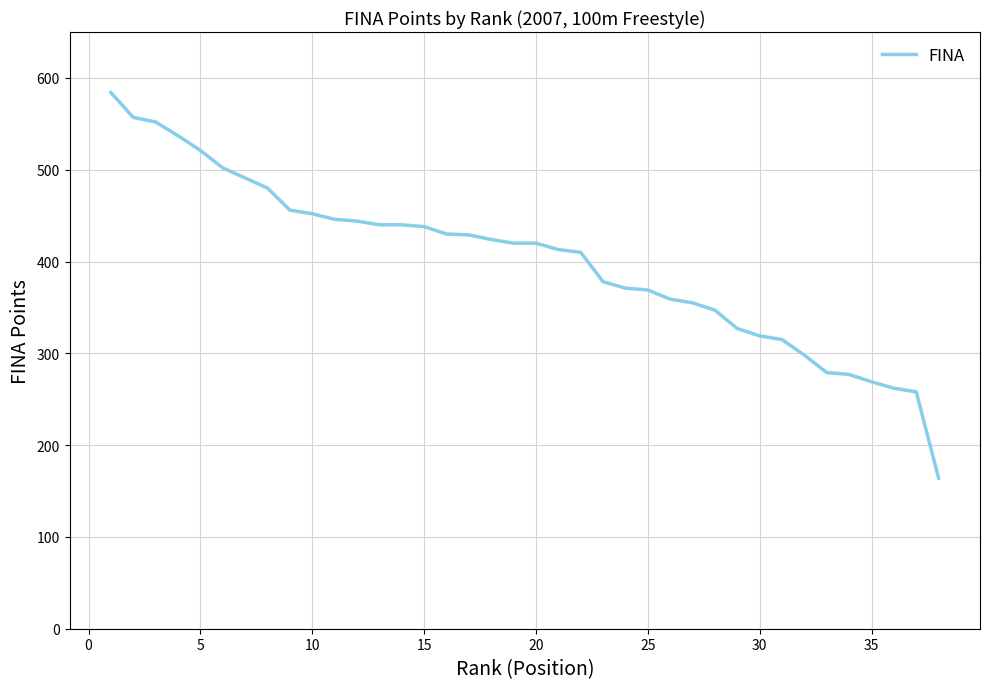

What is the difference between the maximum and minimum values?

420